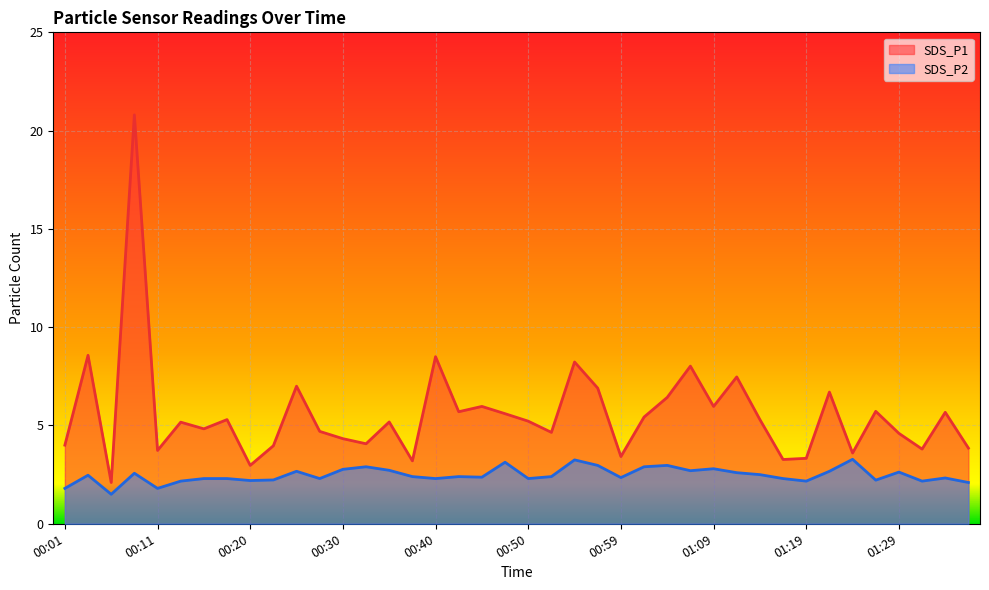

How many data points in SDS_P1 are less than 5?

18